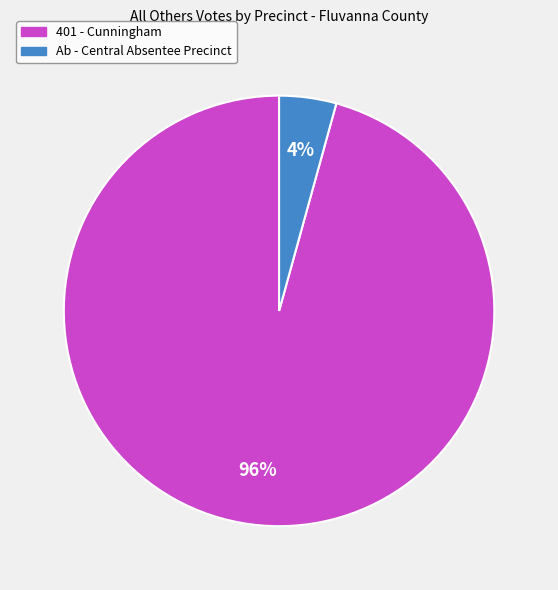

To the nearest percent, what portion does Ab - Central Absentee Precinct represent?

4%